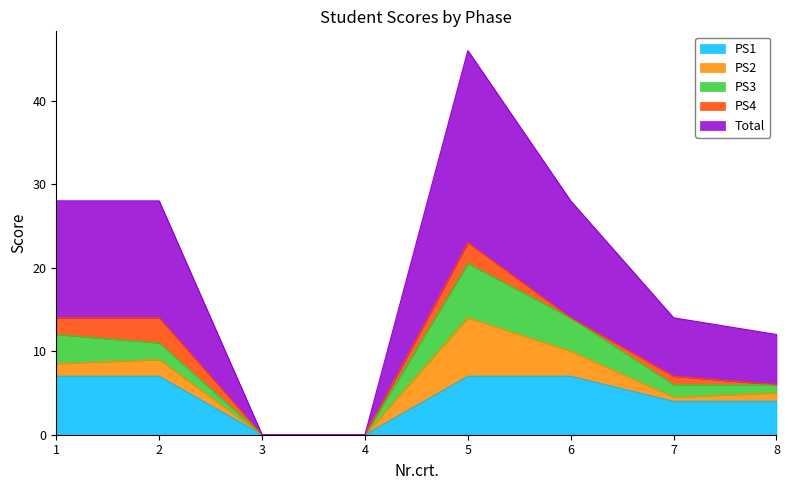

What are all the series names shown in the legend?

PS1, PS2, PS3, PS4, Total